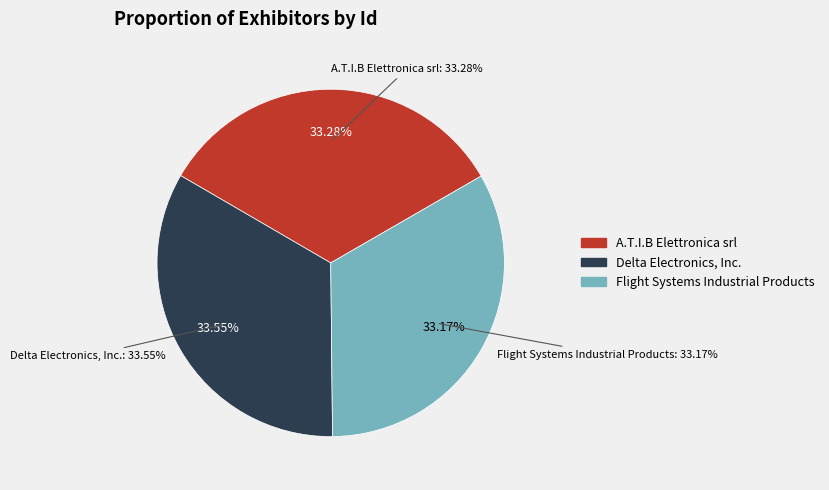

Is there any slice that represents more than half of the pie?

No